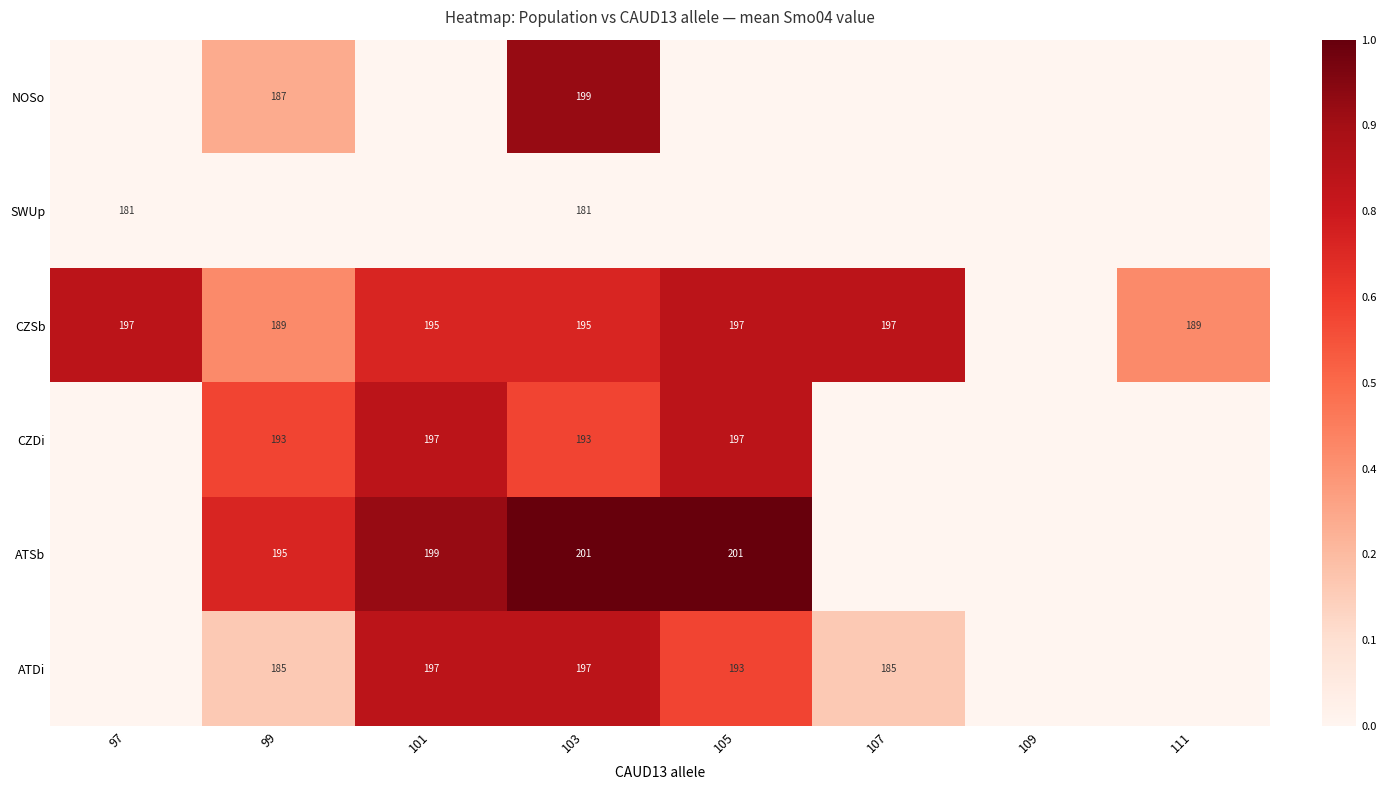

True or false: CZDi has a value of 351 at 101.

False